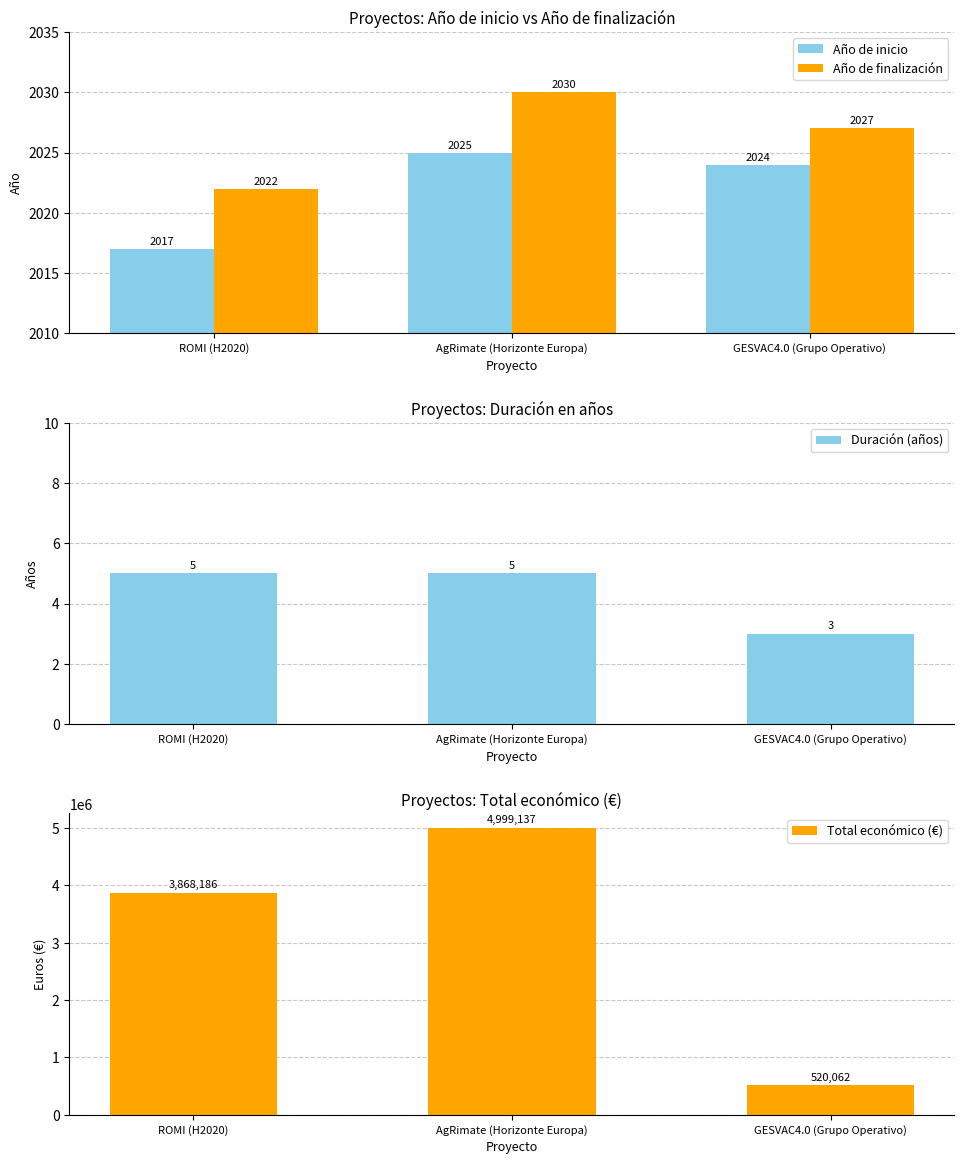

Which series has the largest total across all categories?

Total económico (€)